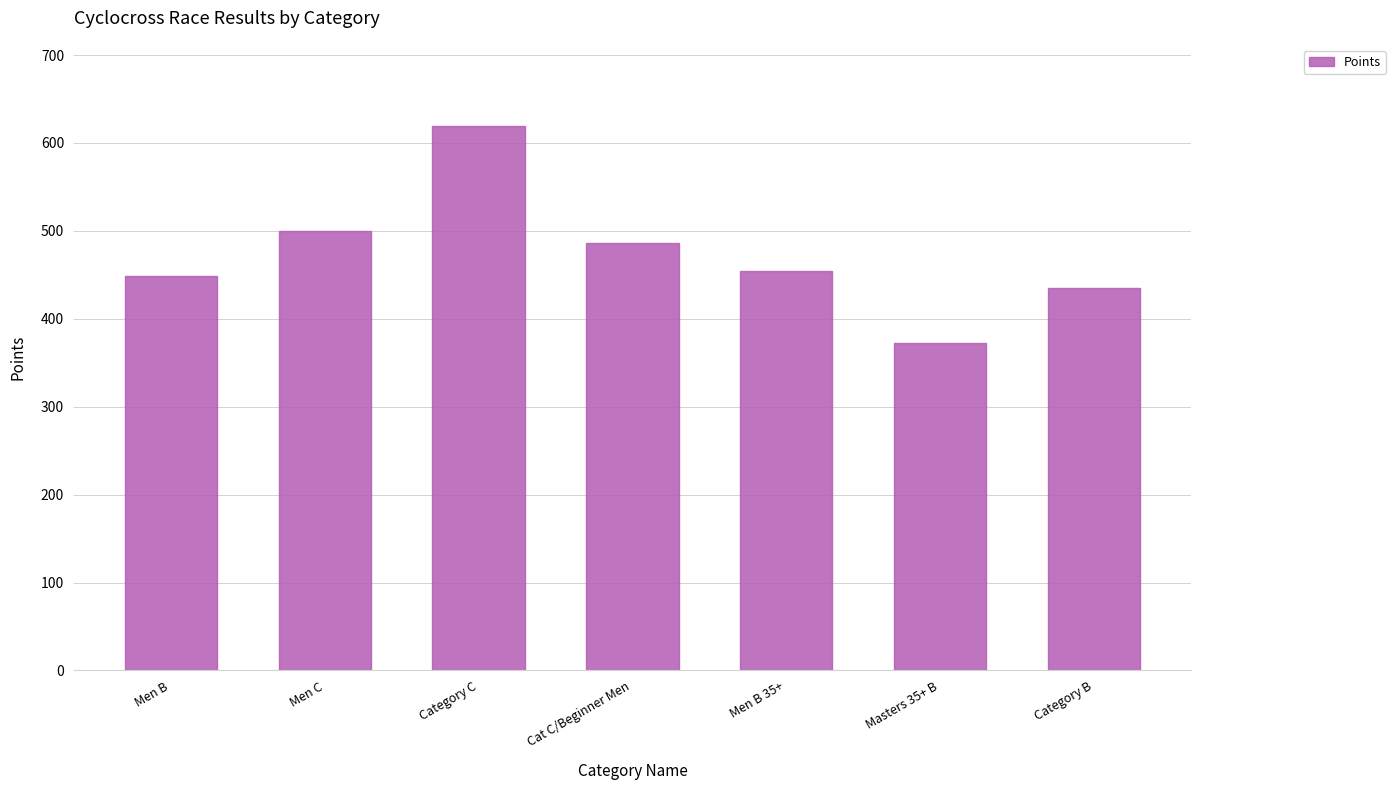

At which category does the chart reach its peak across all series?

Category C